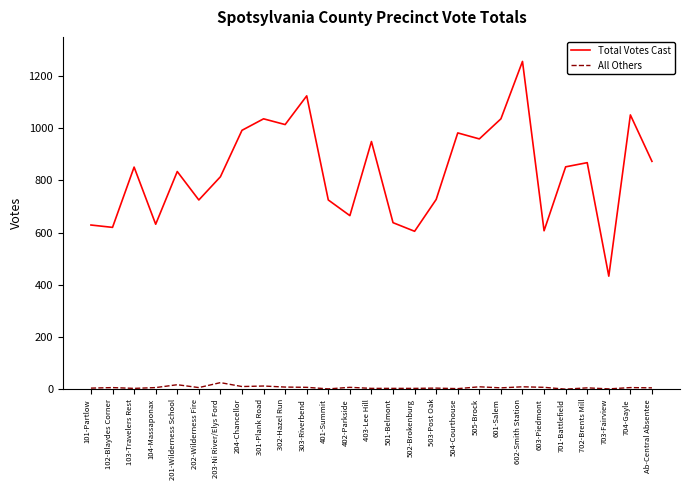

List the series in order of their peak value, lowest first.

All Others, Total Votes Cast